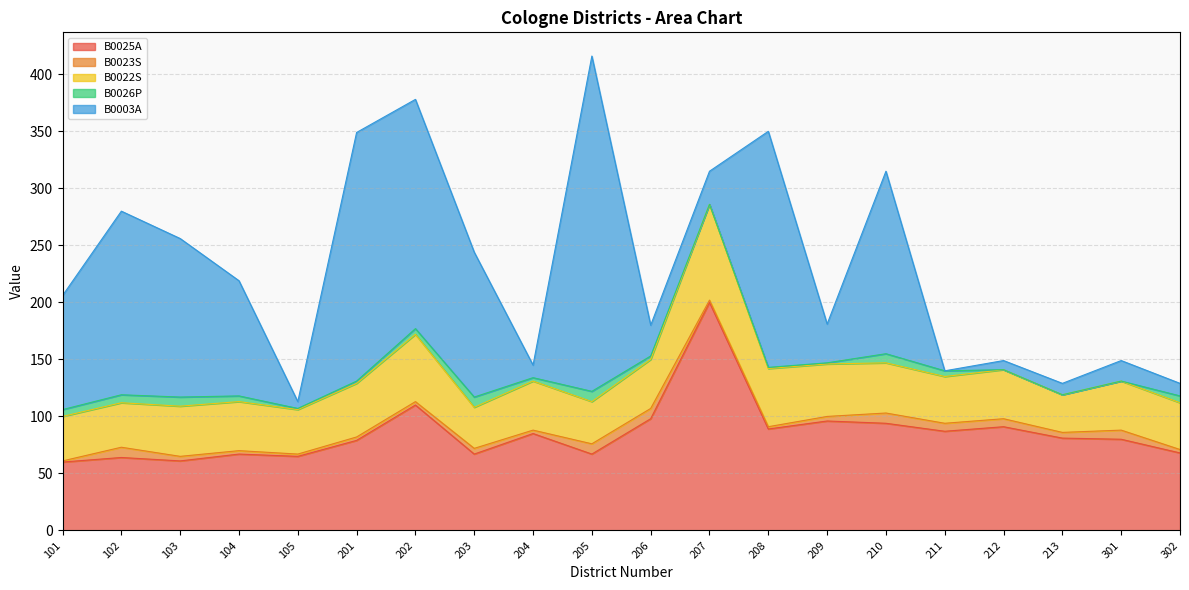

What is the sum of the B0026P values at 206 and 101?

9